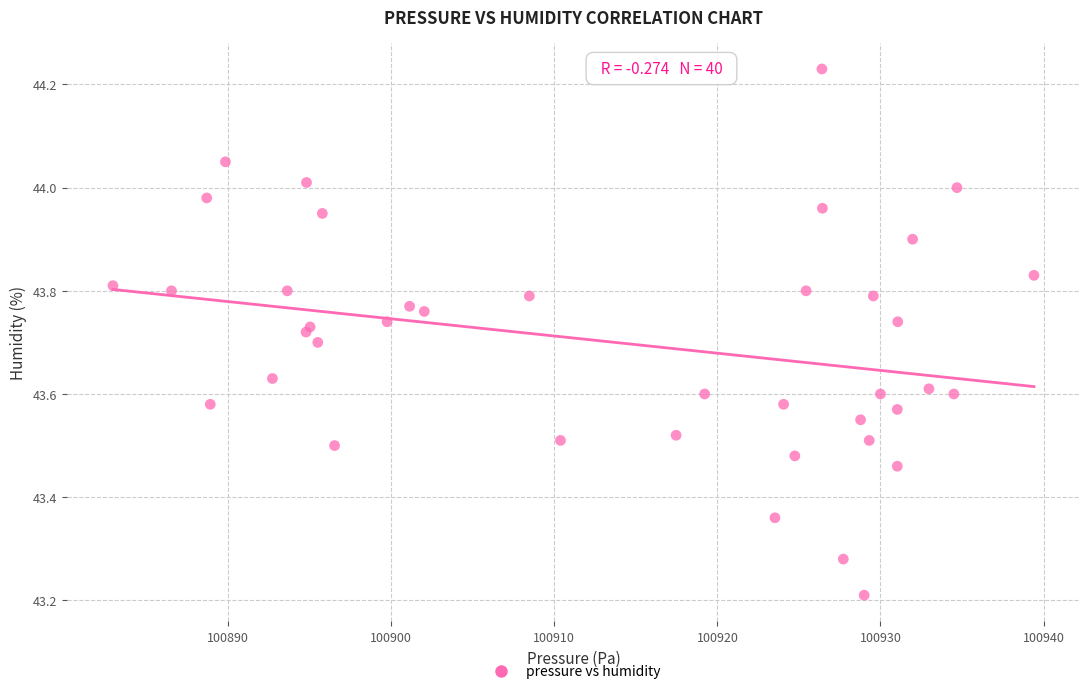

What Y value in the scatter plot is closest to 43?

43.2